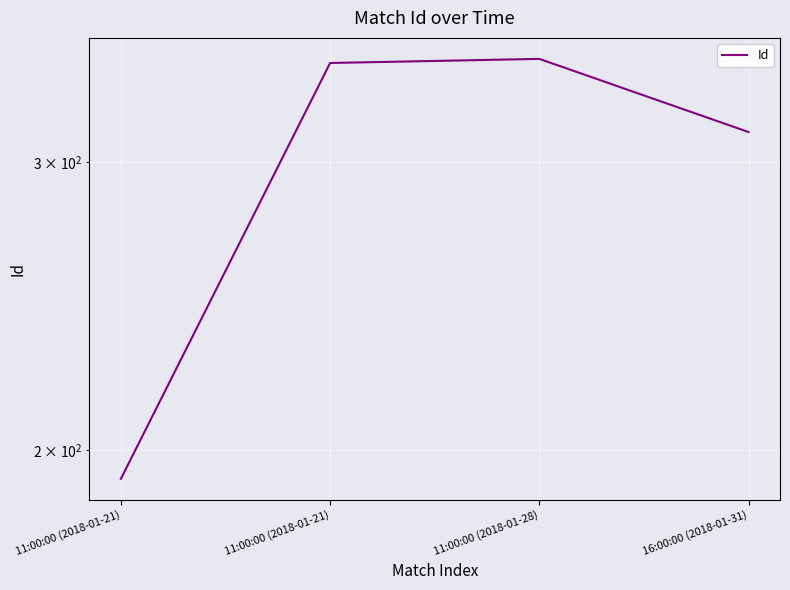

Reading left to right, list all the values displayed in this chart.

192	345	347	313